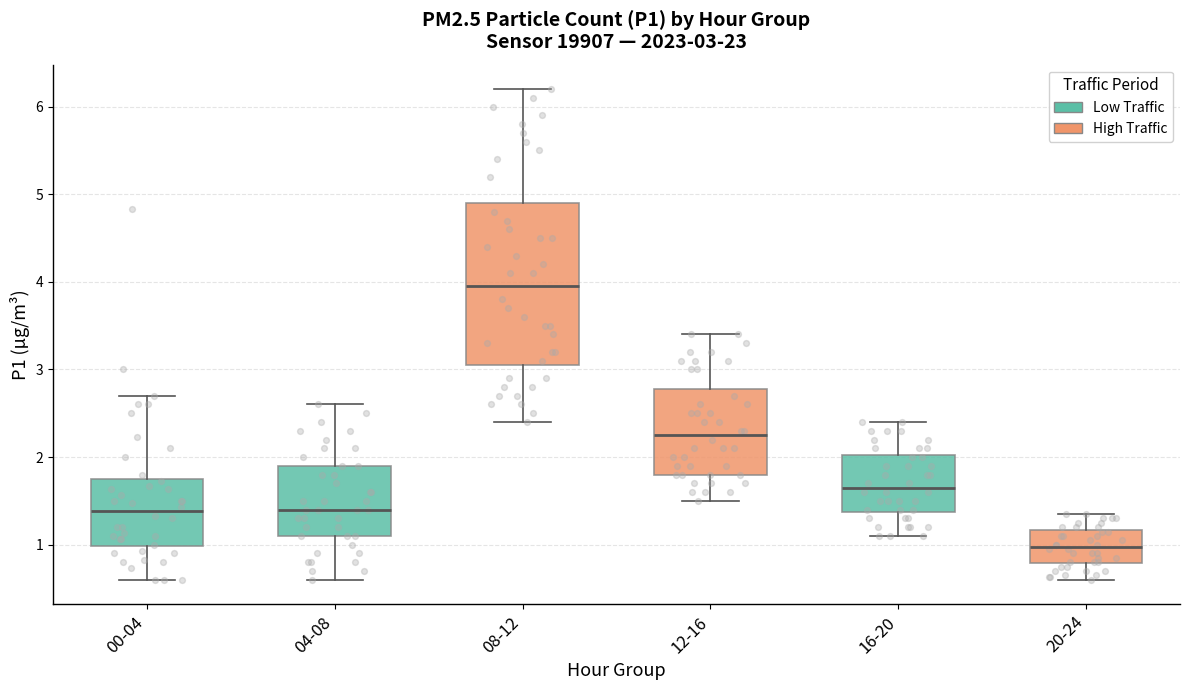

Which box's median line is the lowest?

20-24